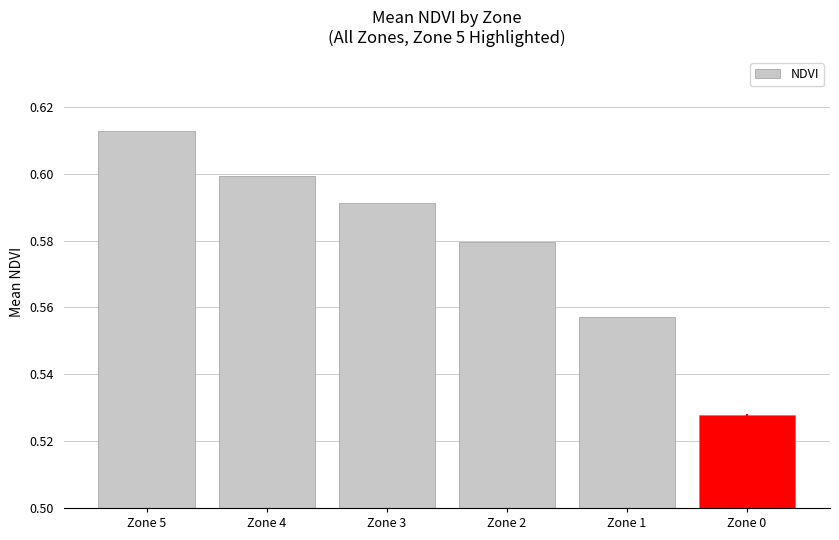

How many bars are there in total?

6